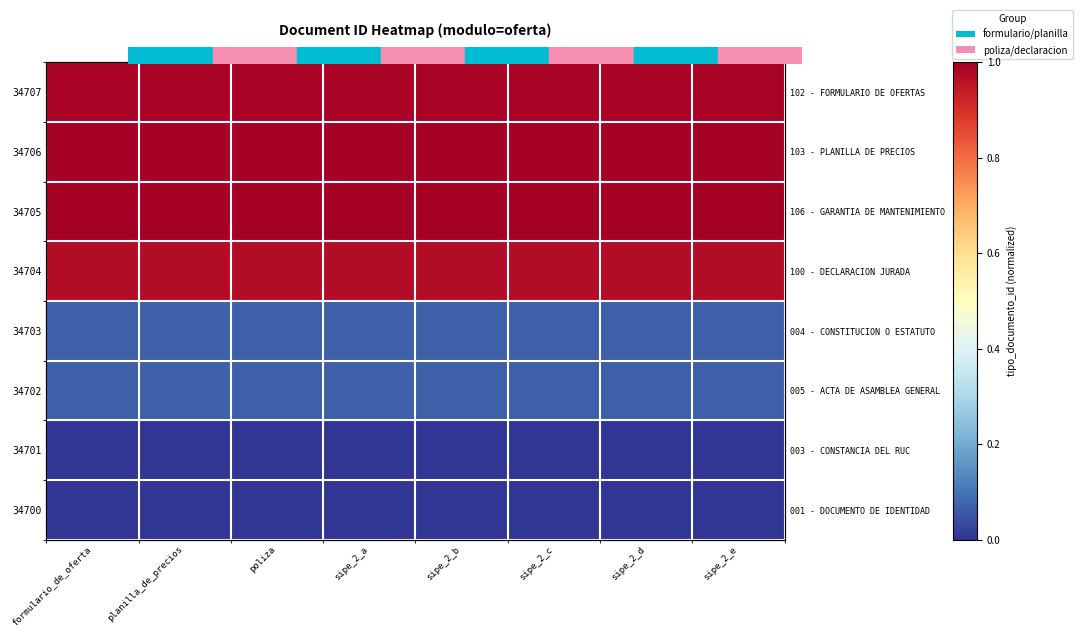

True or false: 34704 has a value of 1.0 at sipe_2_b.

True